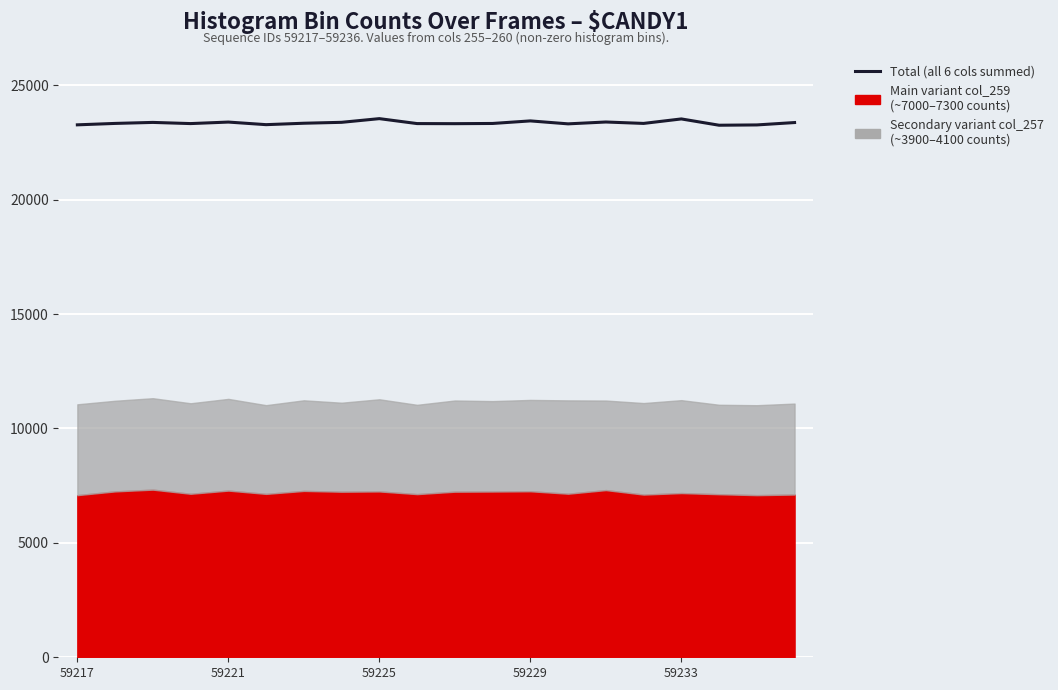

True or false: there are more than 2 points higher than both neighbors.

True